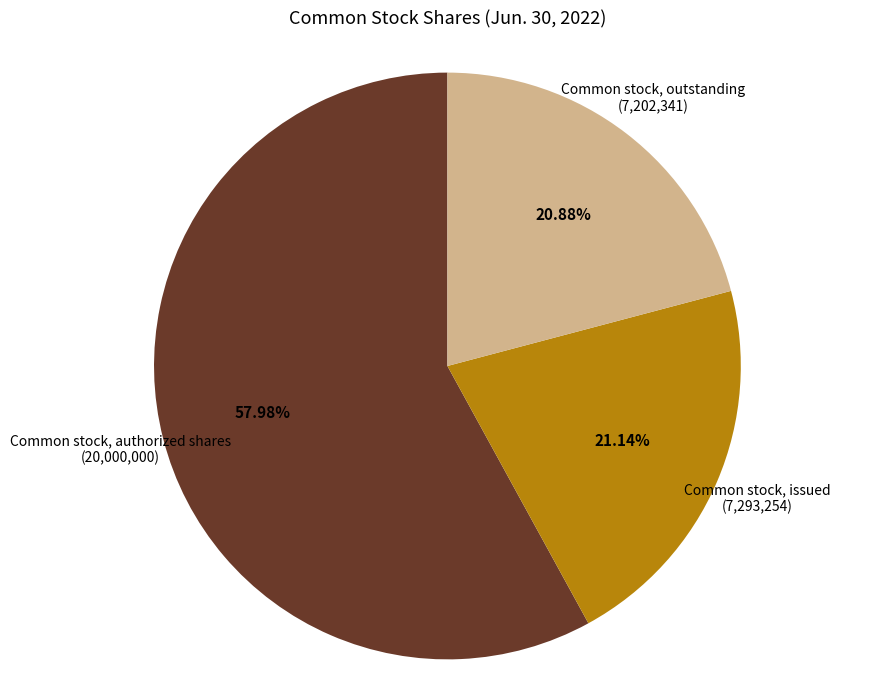

To the nearest percent, what is the difference between the largest and smallest slice percentages?

37%